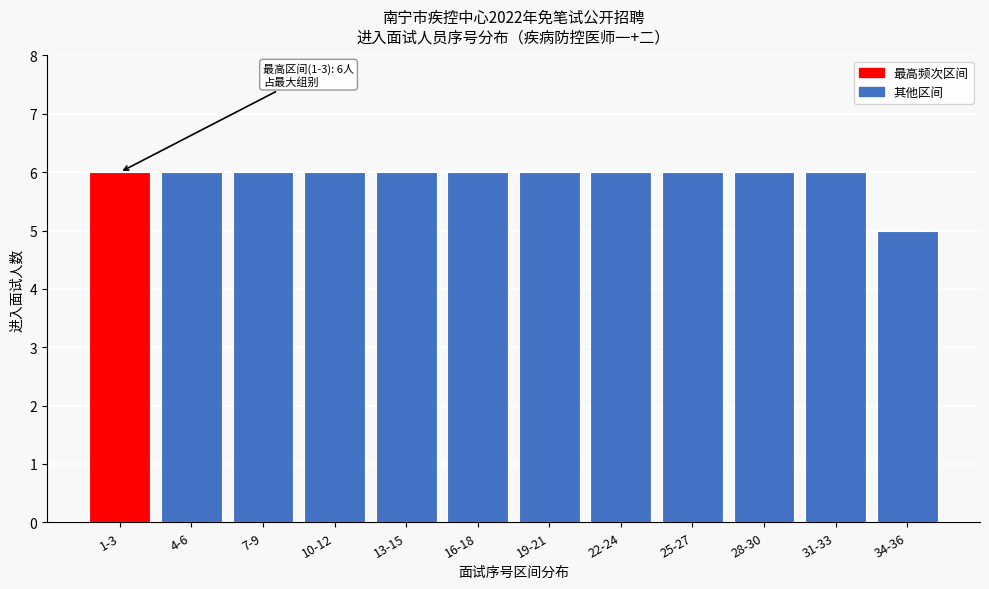

Reading right to left, transcribe all the data shown in this chart.

34-36=5	31-33=6	28-30=6	25-27=6	22-24=6	19-21=6	16-18=6	13-15=6	10-12=6	7-9=6	4-6=6	1-3=6